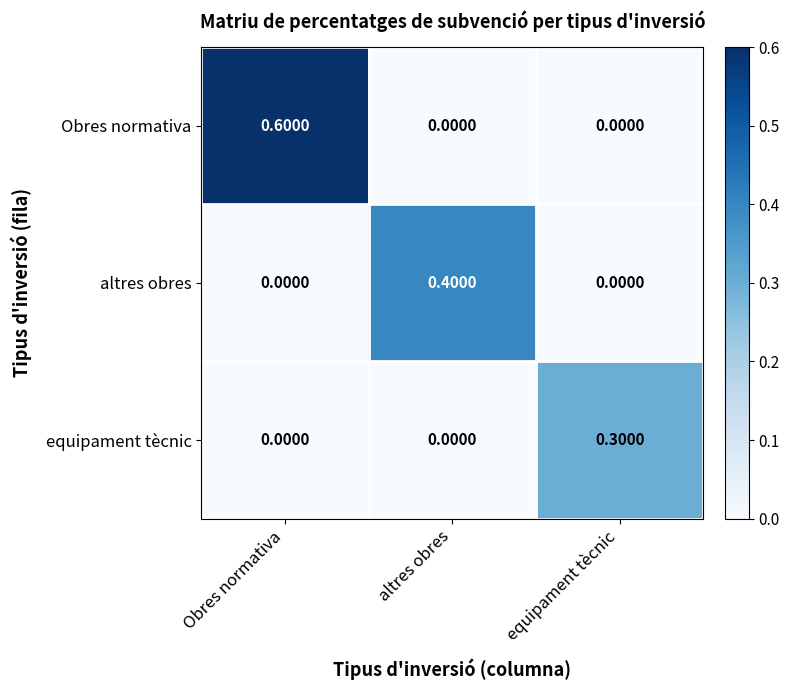

At which label does Obres normativa reach its peak?

Obres normativa